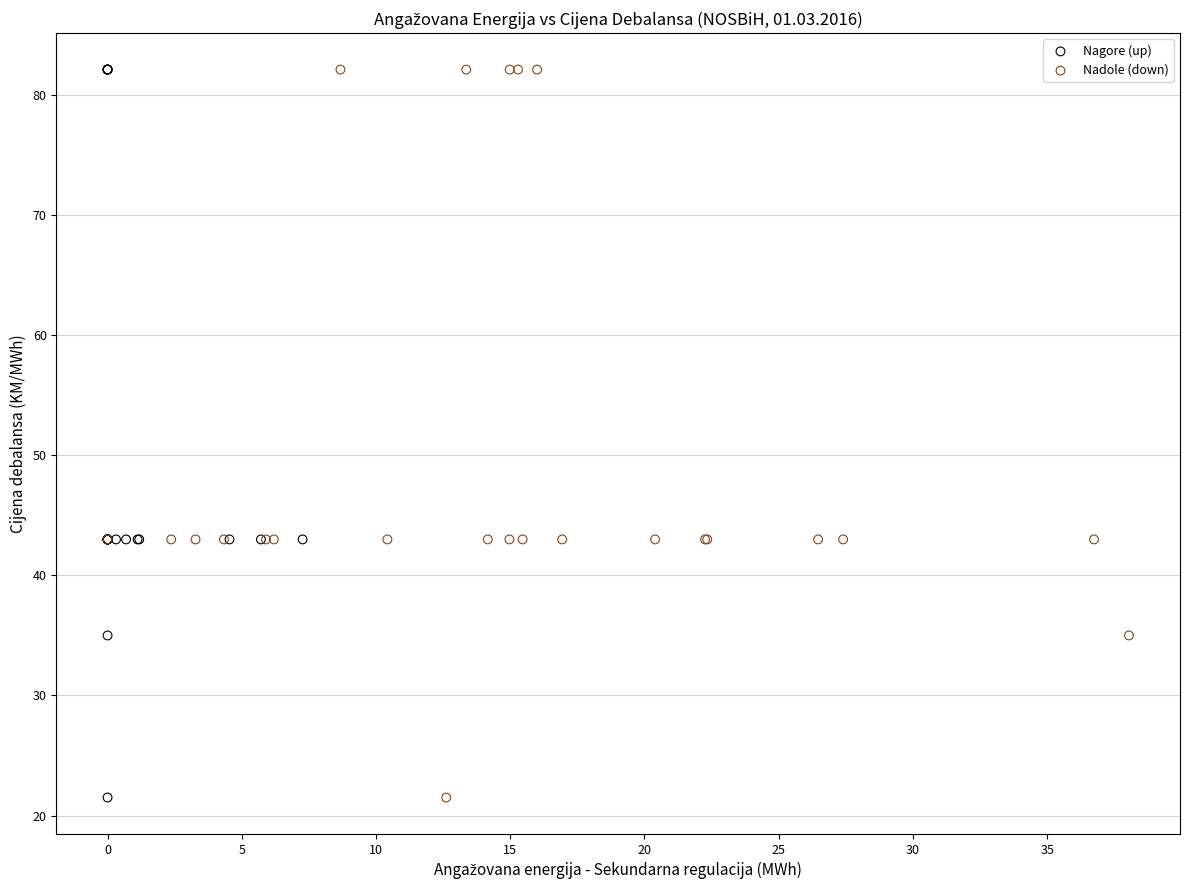

What are all the series names shown in the legend?

Nagore (up), Nadole (down)